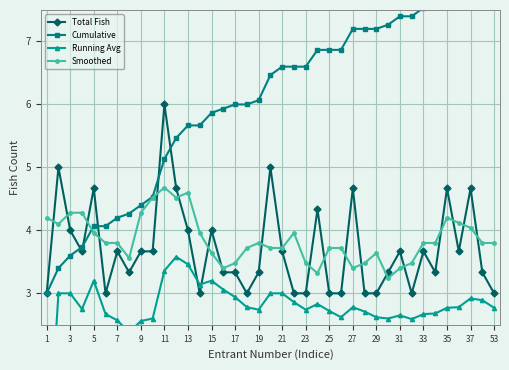

Is it true that Smoothed equals 5.9 at 27?

False